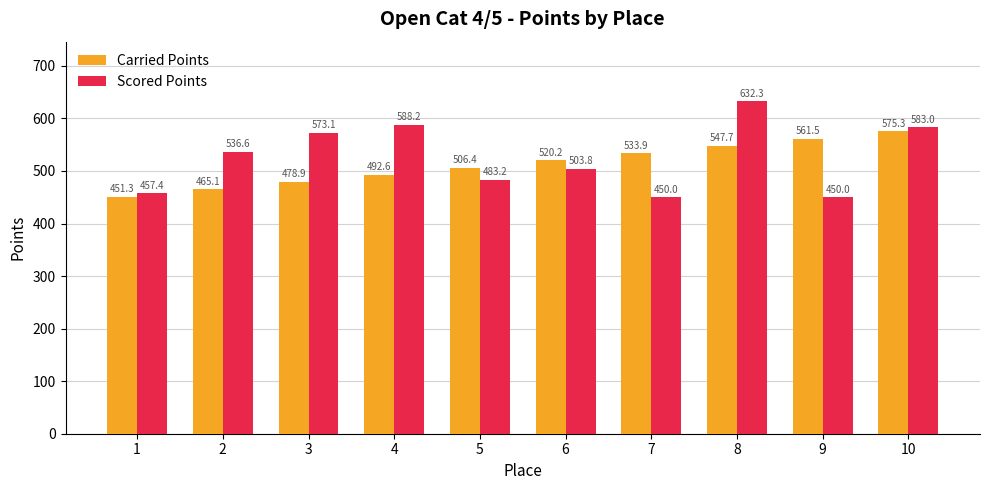

Reading left to right, transcribe all the data shown in this chart.

Carried Points: 1=451.3	2=465.1	3=478.9	4=492.6	5=506.4	6=520.2	7=533.9	8=547.7	9=561.5	10=575.3
Scored Points: 1=457.4	2=536.6	3=573.1	4=588.2	5=483.2	6=503.8	7=450.0	8=632.3	9=450.0	10=583.0